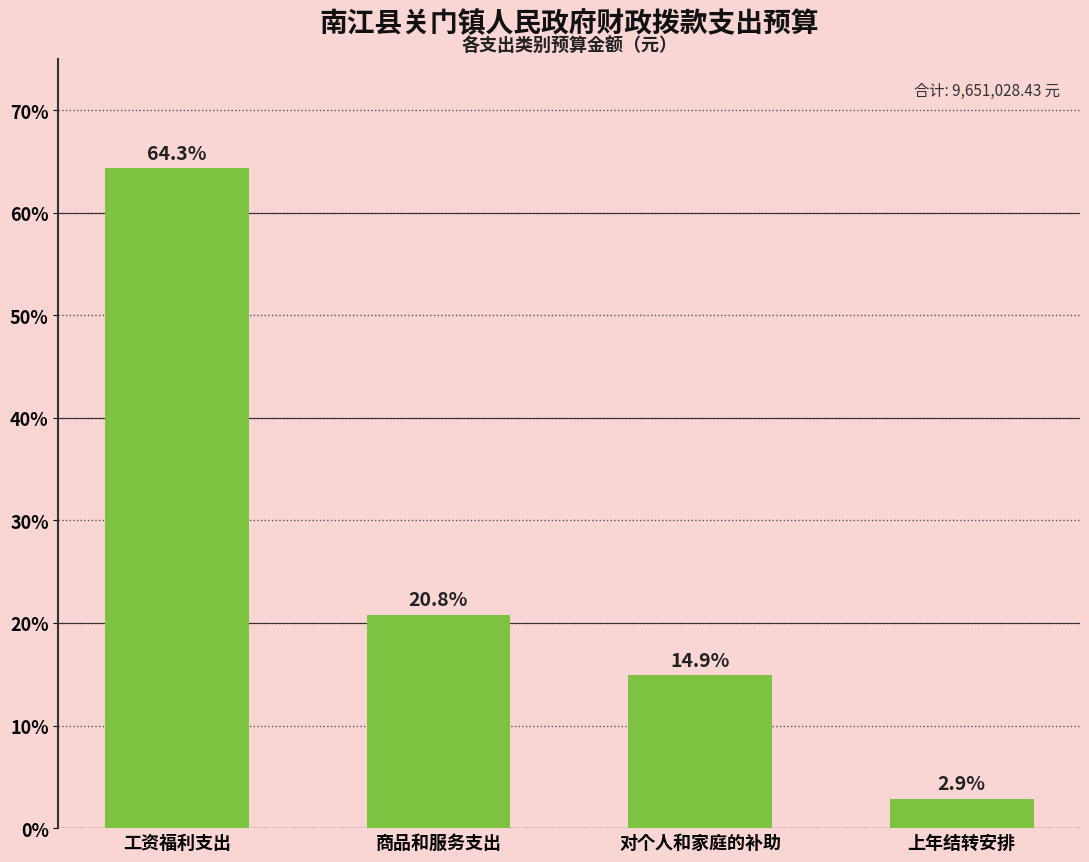

What is the sum of all values?

9928991.9